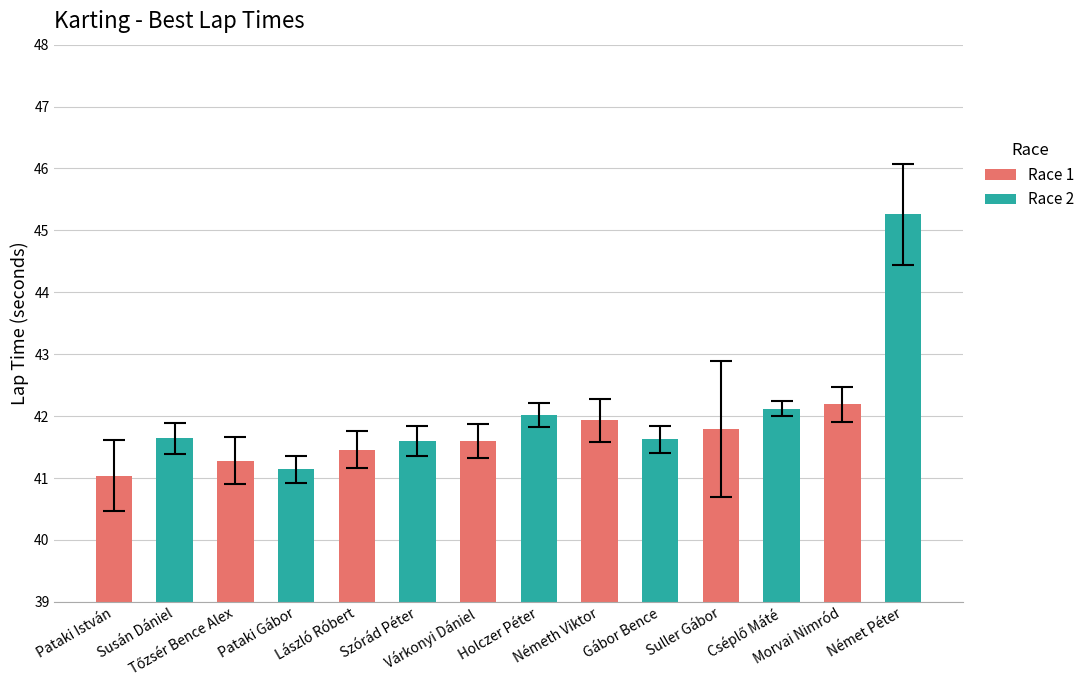

What is the difference between the maximum and second lowest values?

4.1